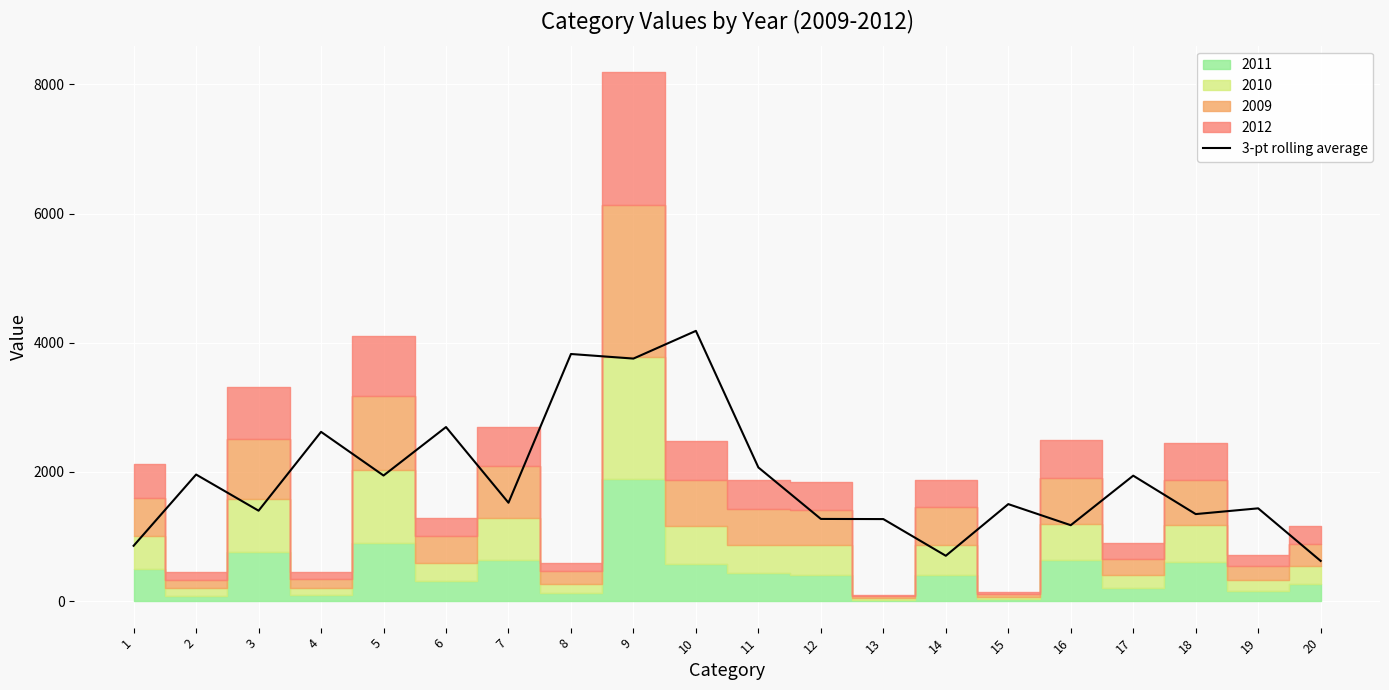

At which label does the data first exceed 1523?

2